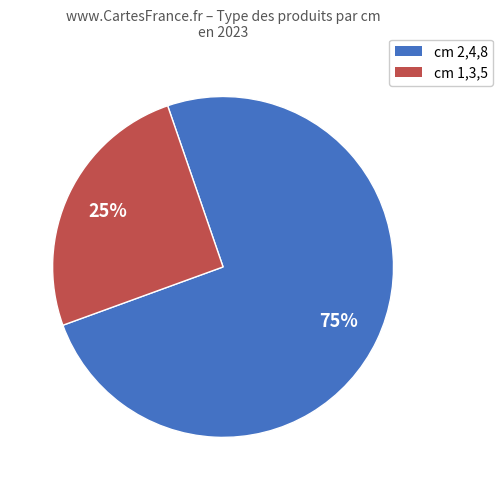

To the nearest percent, what is the average slice percentage?

50%